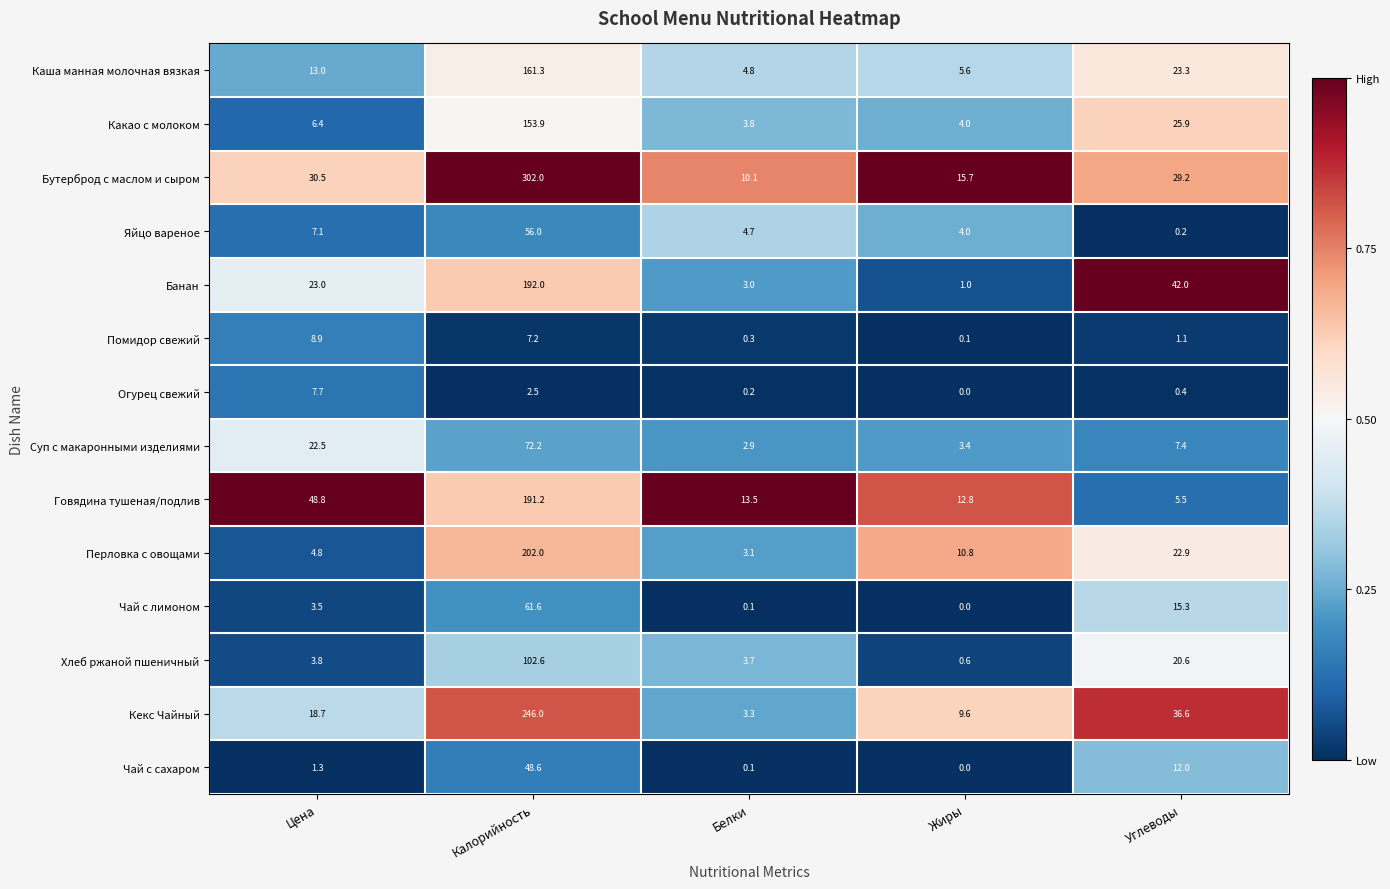

Where is Говядина тушеная/подлив nearest to the value 98?

Цена